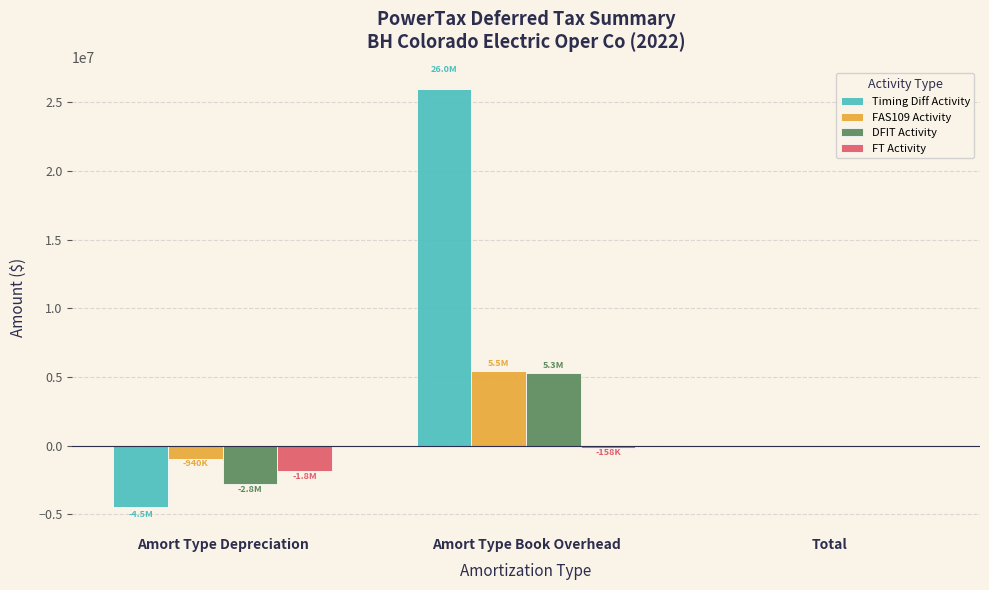

Which category has the highest value across all series?

Amort Type Book Overhead